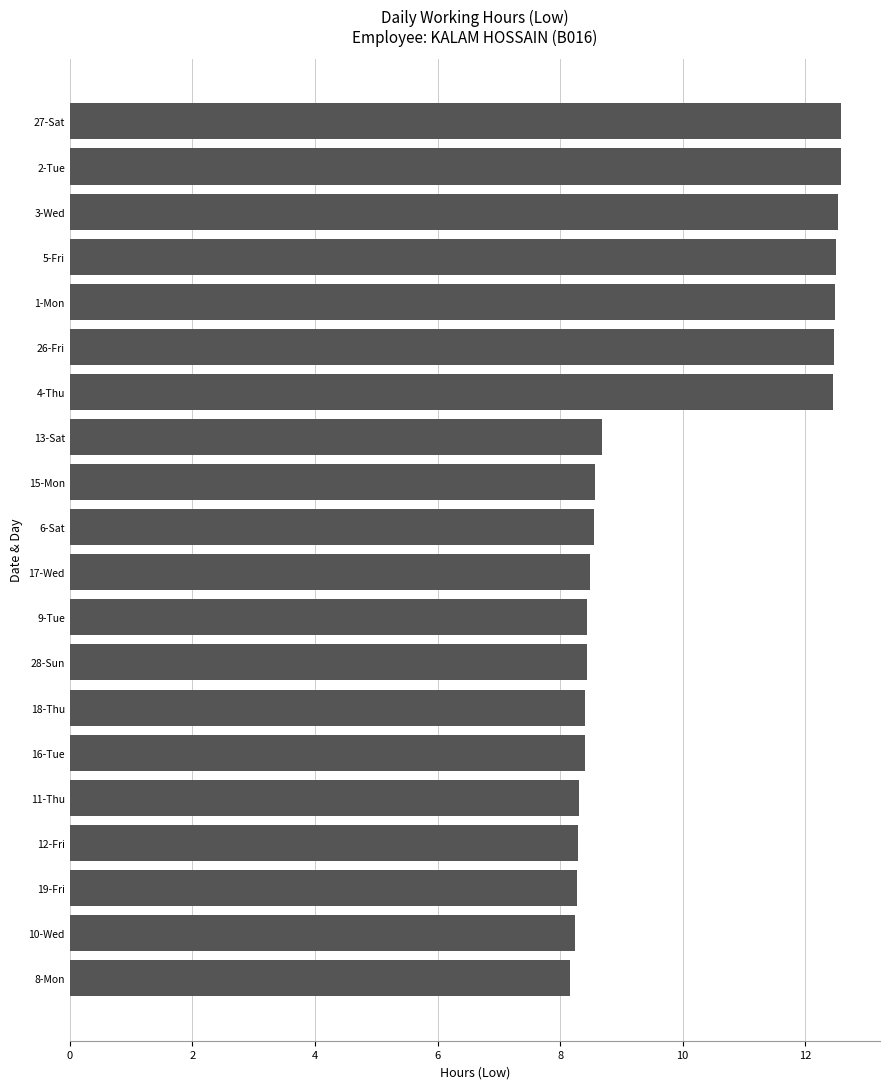

How many bars are there in total?

20